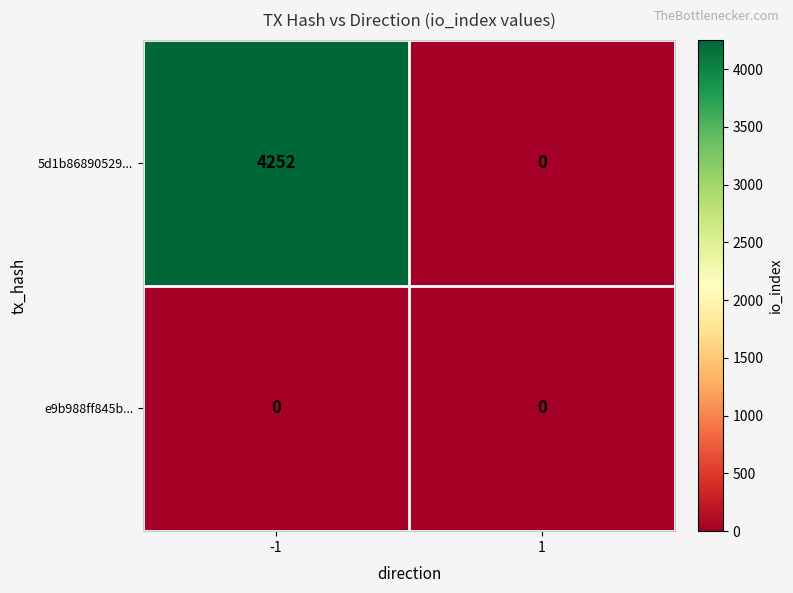

Read the 5d1b86890529... value at -1.

4252